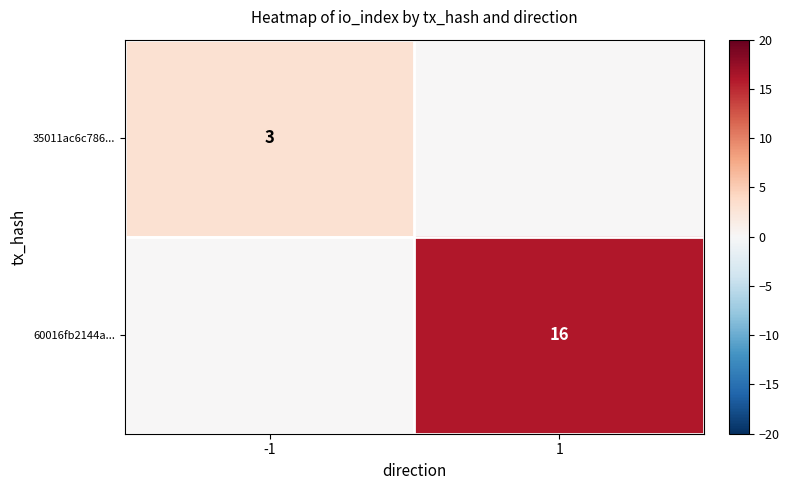

Is it true that 60016fb2144a... equals 7 at 1?

False